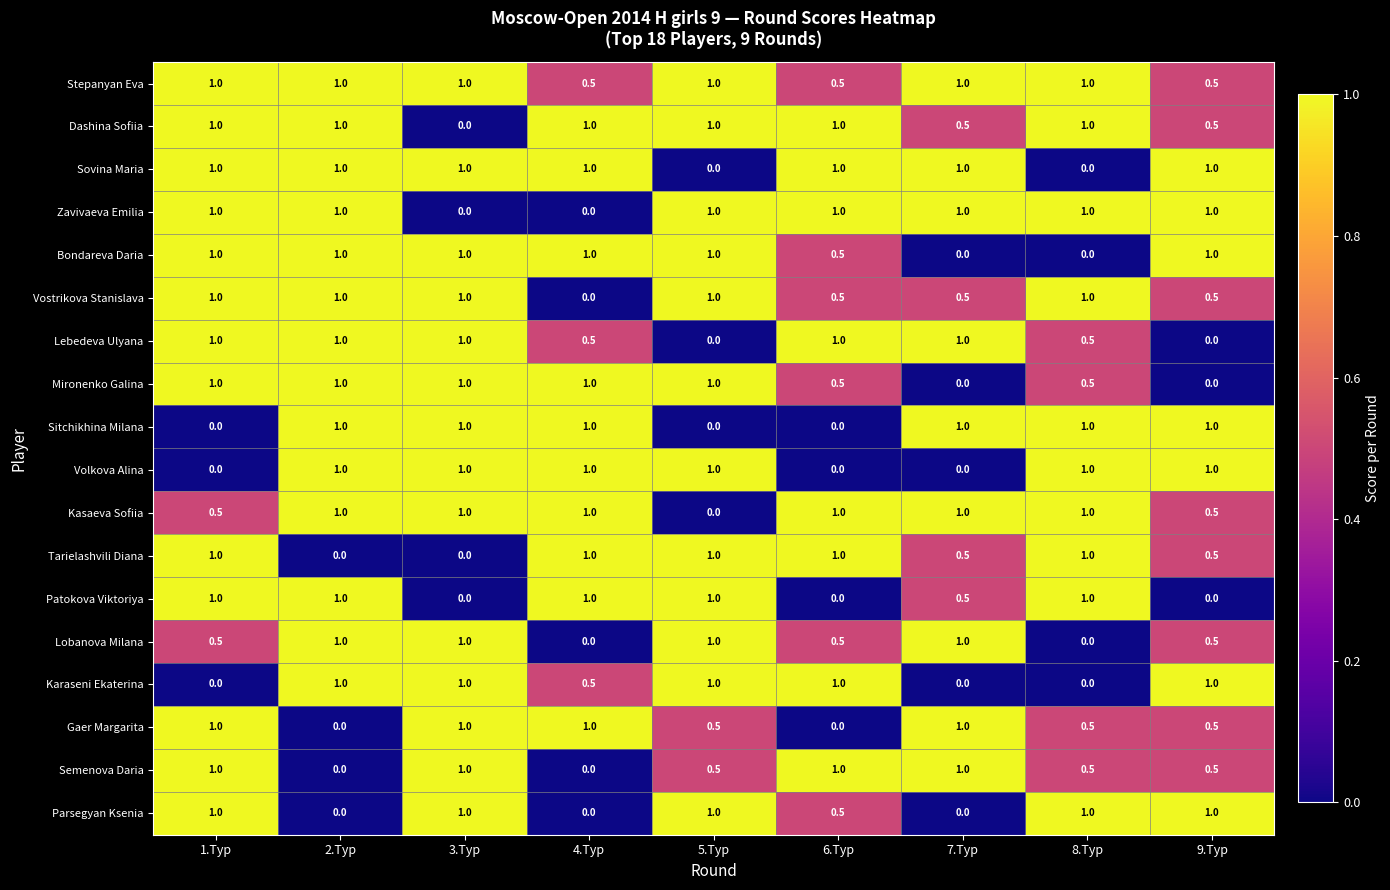

Which series has the largest total across all categories?

Stepanyan Eva